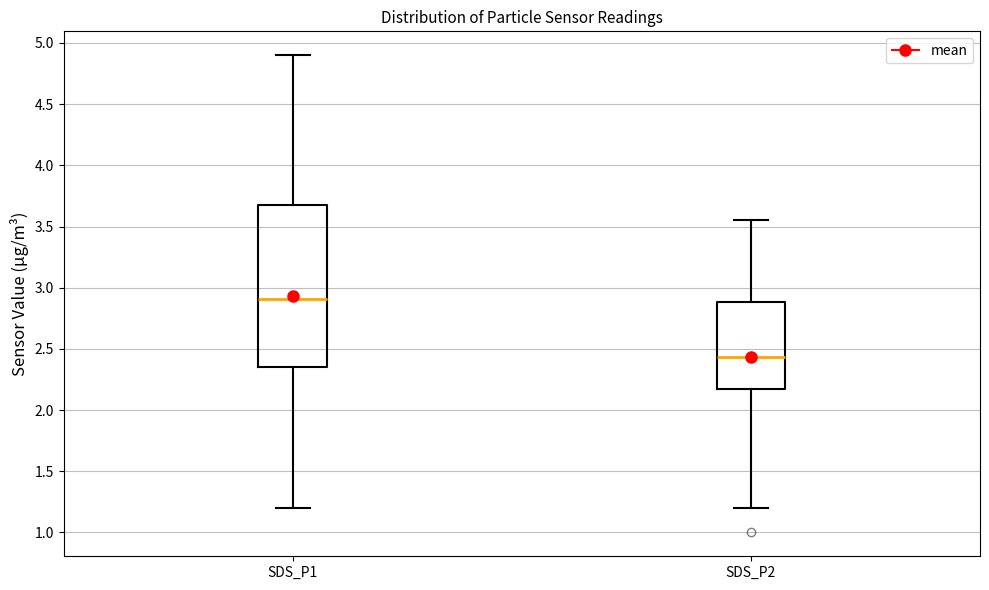

Which box is the tallest, from its lower edge to its upper edge?

SDS_P1